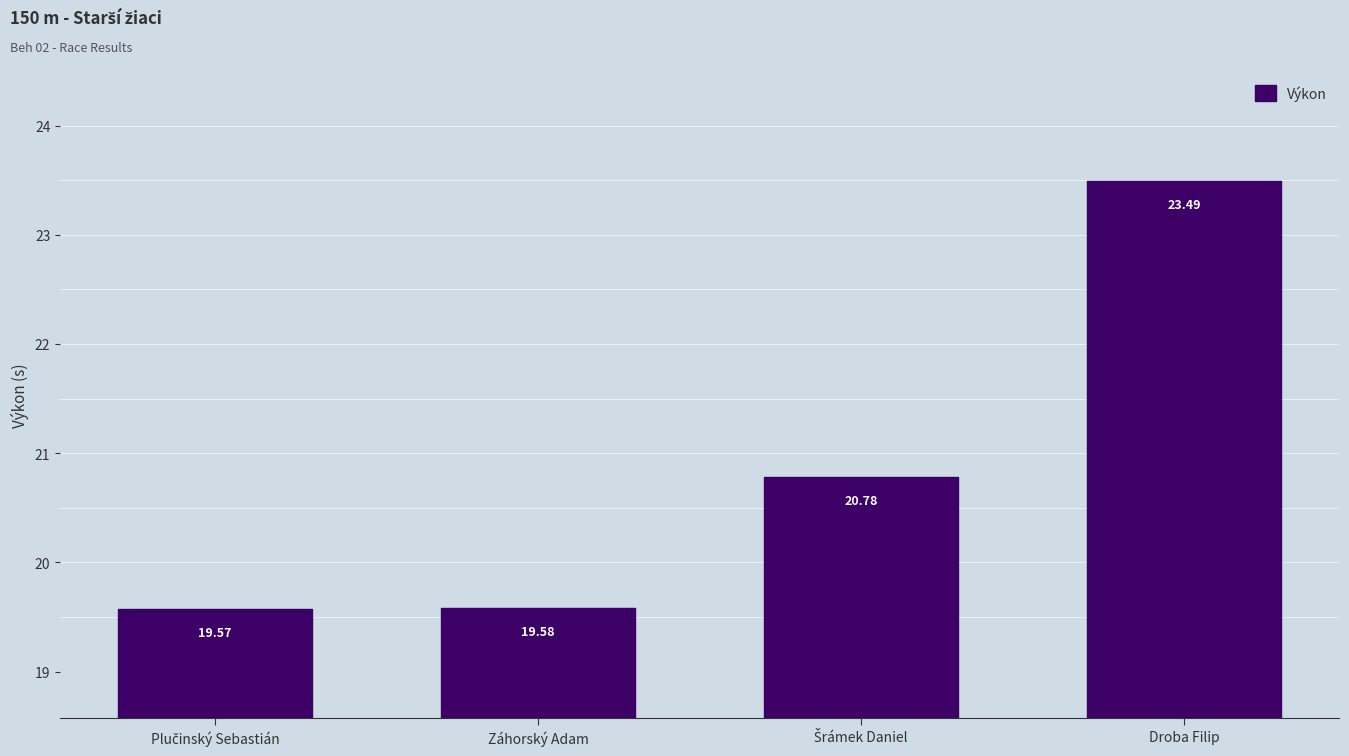

List the labels in order of value, smallest first.

Plučinský Sebastián, Záhorský Adam, Šrámek Daniel, Droba Filip